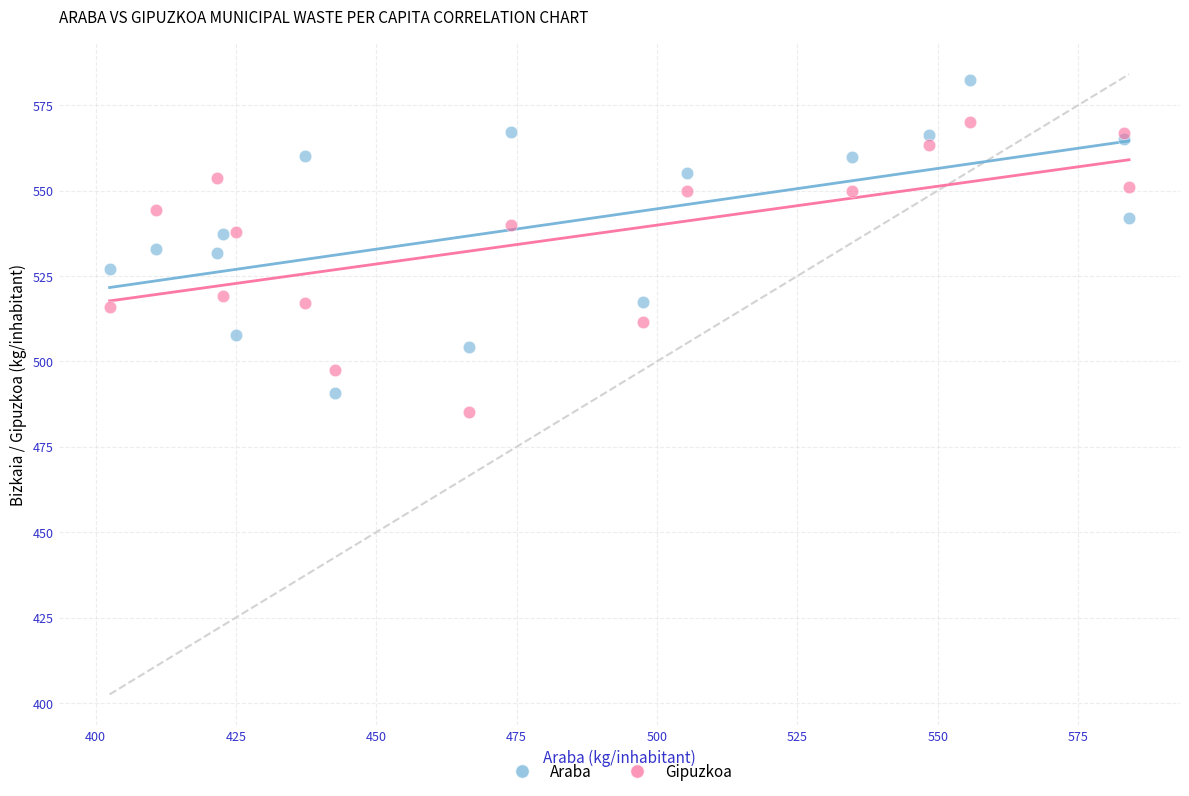

What is the X range (max minus min) for the scatter plot?

181.6